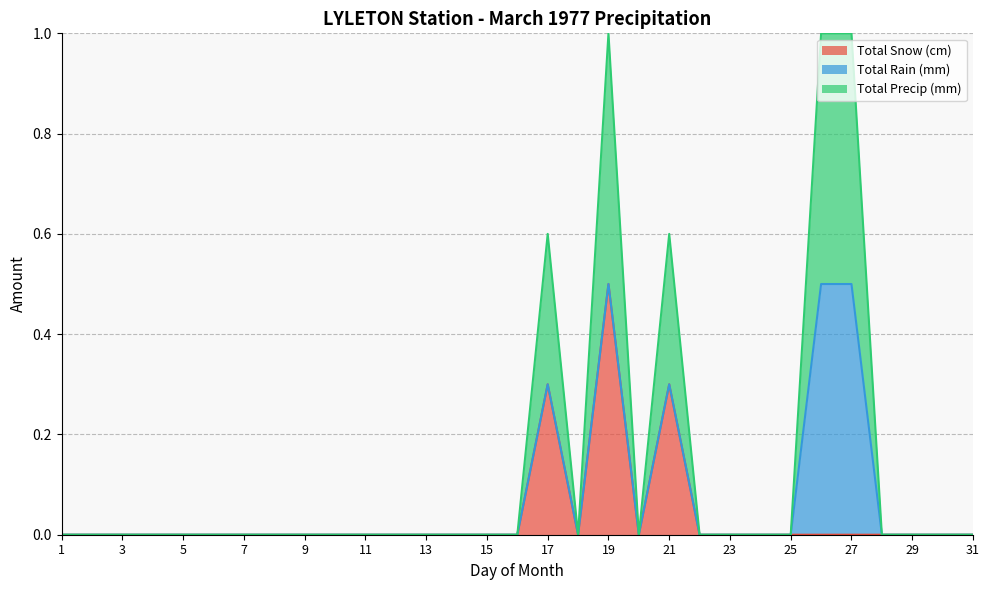

Is the value of Total Precip (mm) at 16 greater than the value of Total Snow (cm) at 25?

No